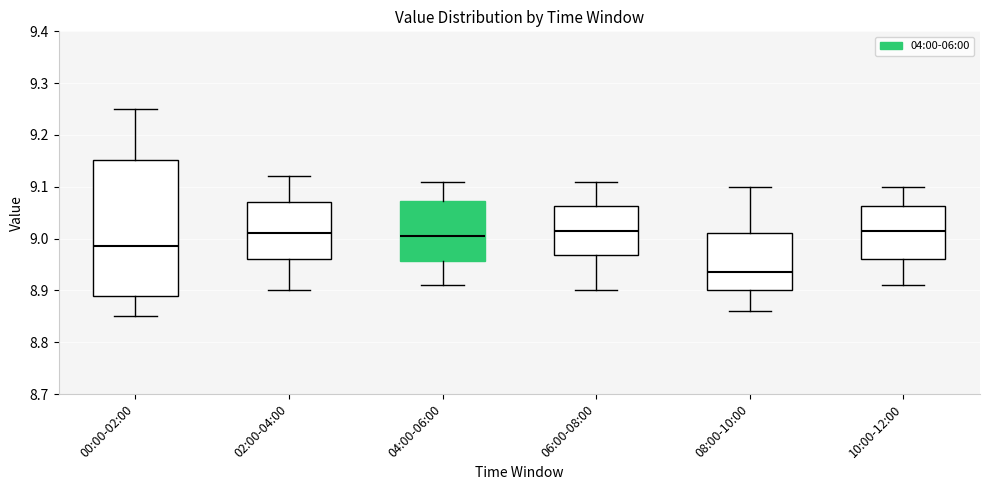

Reading left to right, read every box against the y-axis: the position of its median line, the range the box covers, and the ends of its whiskers. The values are not printed on the chart, so give them approximately, as read against the axis.

00:00-02:00: median 8.99, box 8.89 to 9.15, whiskers 8.85 to 9.25
02:00-04:00: median 9.01, box 8.96 to 9.07, whiskers 8.90 to 9.12
04:00-06:00: median 9.01, box 8.96 to 9.07, whiskers 8.91 to 9.11
06:00-08:00: median 9.02, box 8.97 to 9.06, whiskers 8.90 to 9.11
08:00-10:00: median 8.94, box 8.90 to 9.01, whiskers 8.86 to 9.10
10:00-12:00: median 9.02, box 8.96 to 9.06, whiskers 8.91 to 9.10